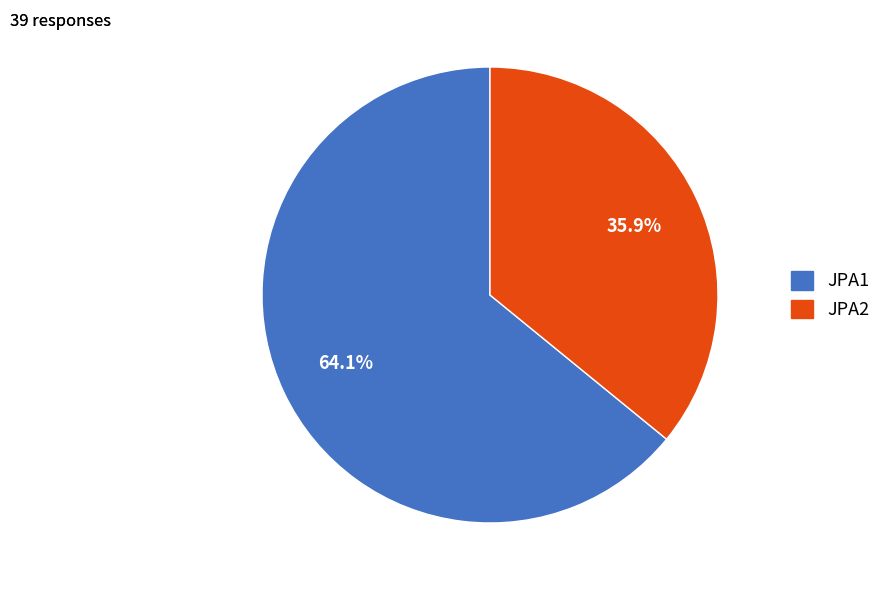

How many segments does this pie chart have?

2